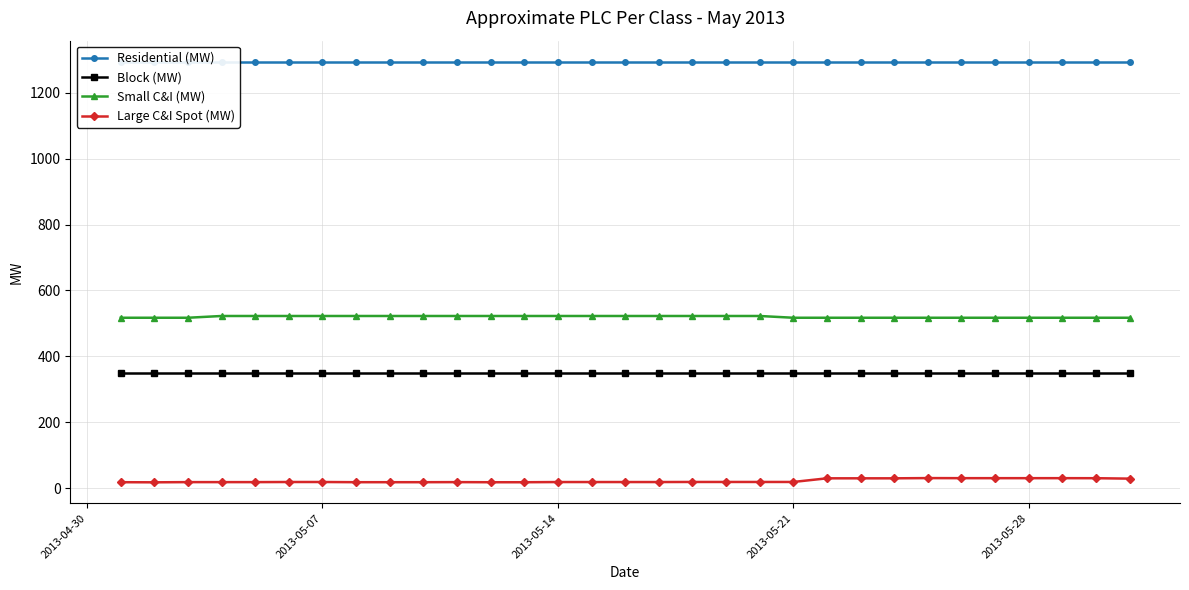

What are all the series names shown in the legend?

Residential (MW), Block (MW), Small C&I (MW), Large C&I Spot (MW)